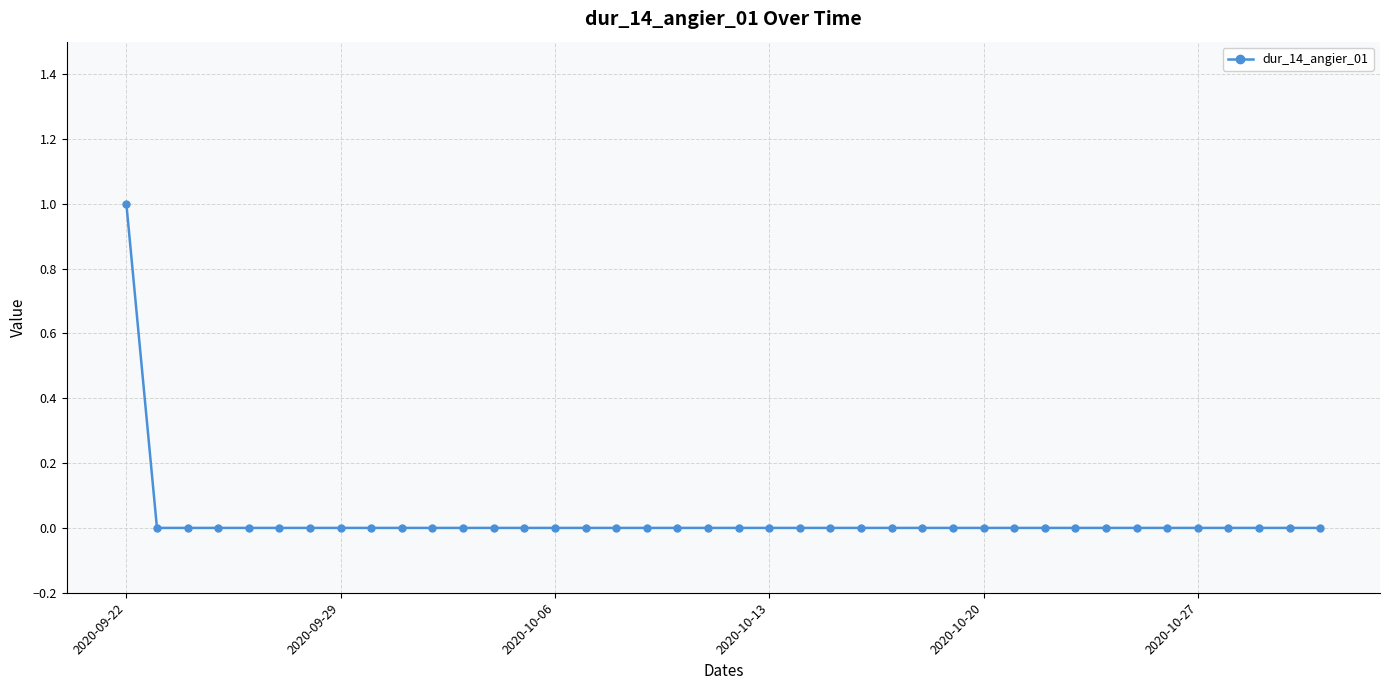

At which category does the chart reach its peak across all series?

2020-09-22